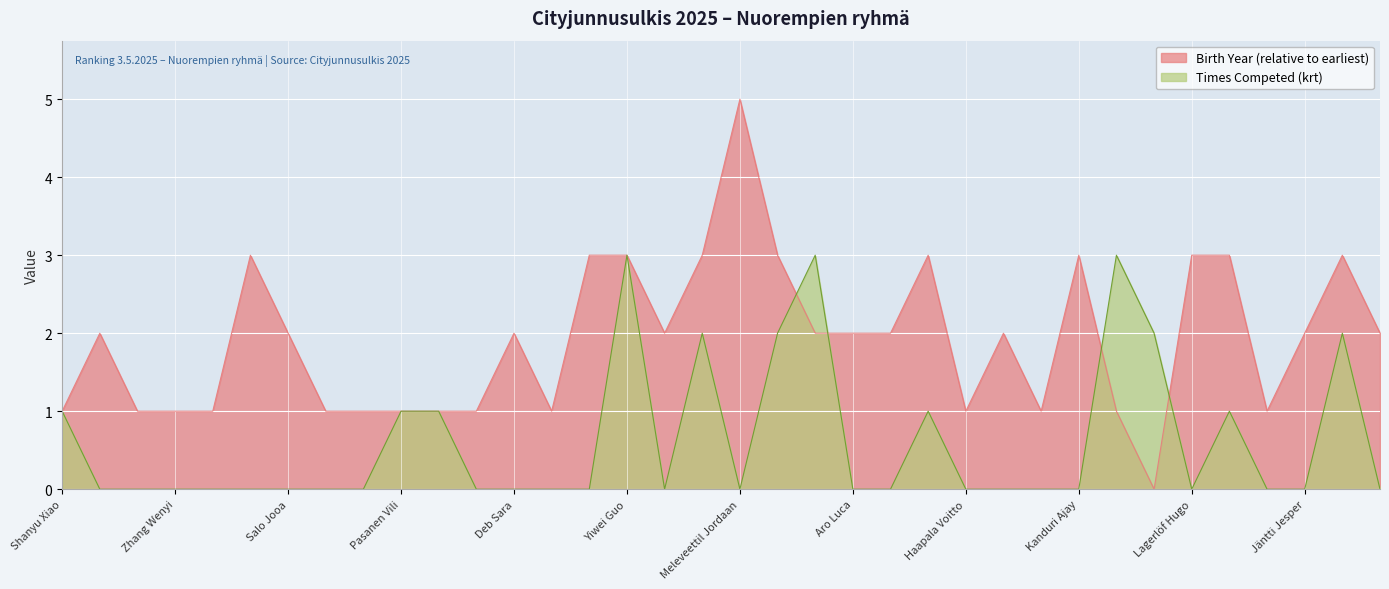

True or false: Times Competed (krt) and Birth Year (synt.) intersect in this chart.

True